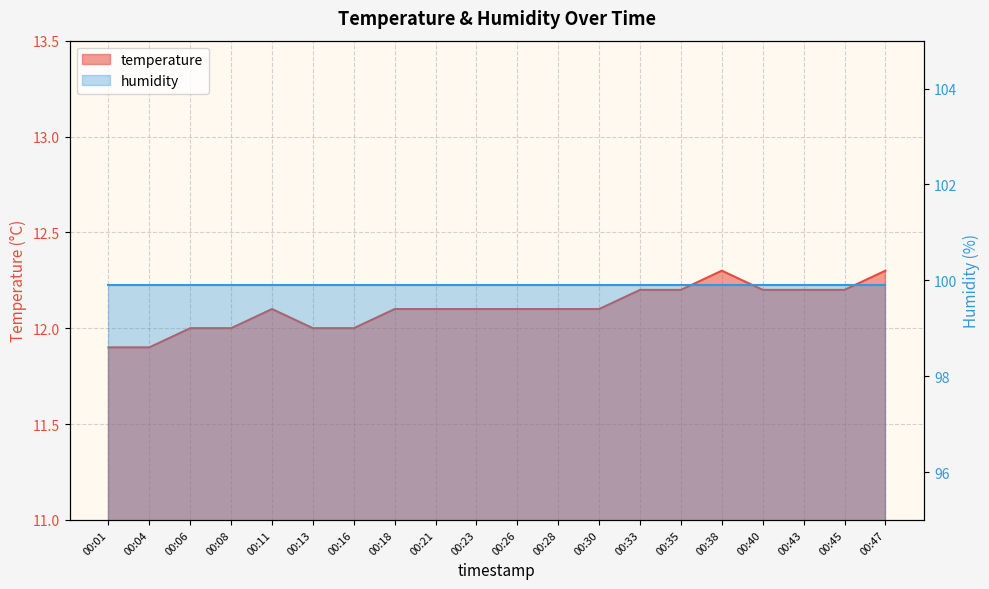

Which category has the highest value across all series?

00:38